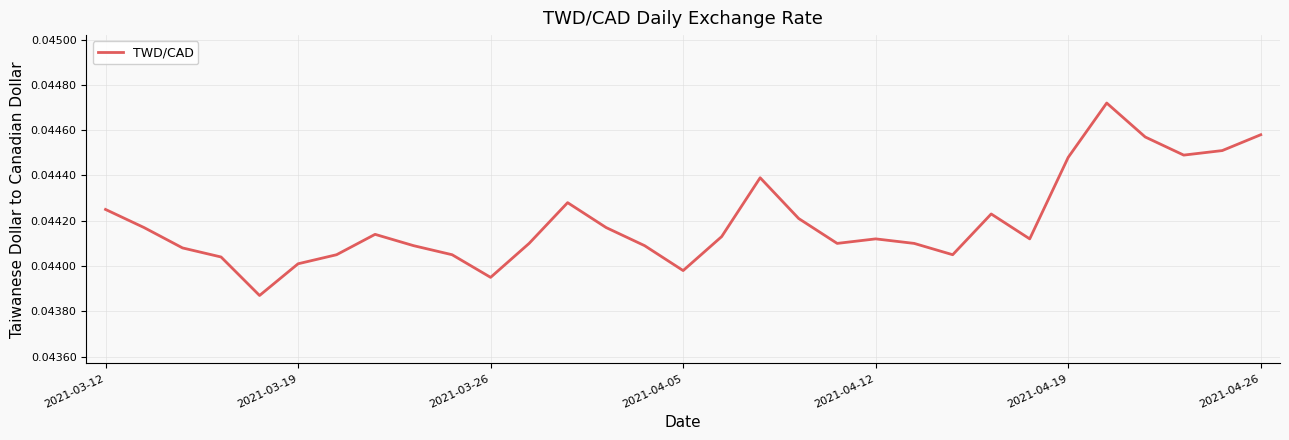

Is this an area chart (filled region under the line)?

No